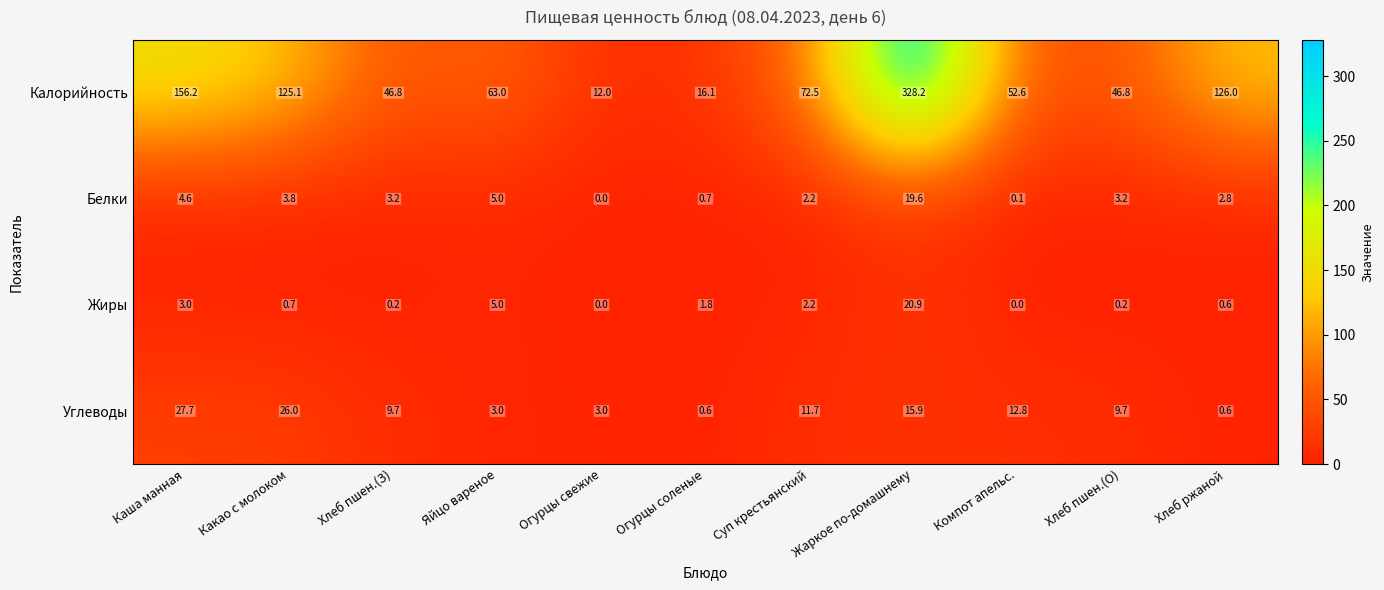

How many data points in Углеводы are above 9?

7